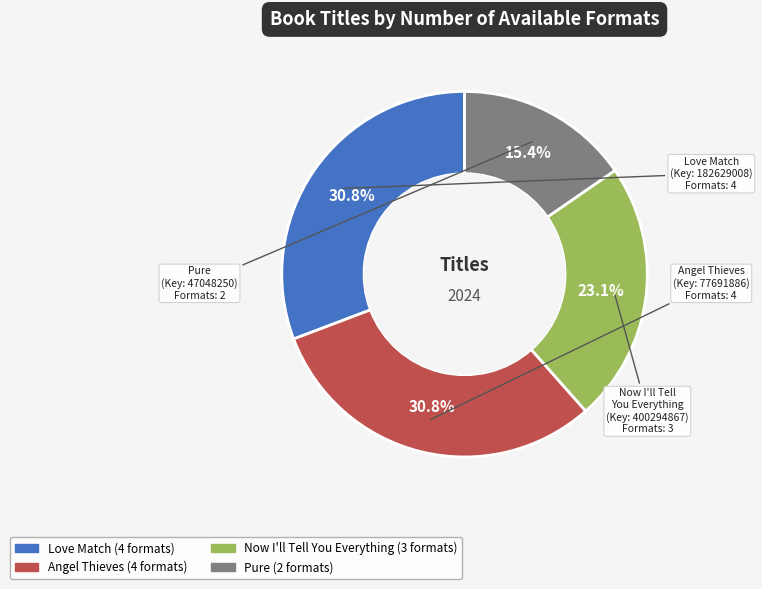

Count the number of slices in the pie.

4